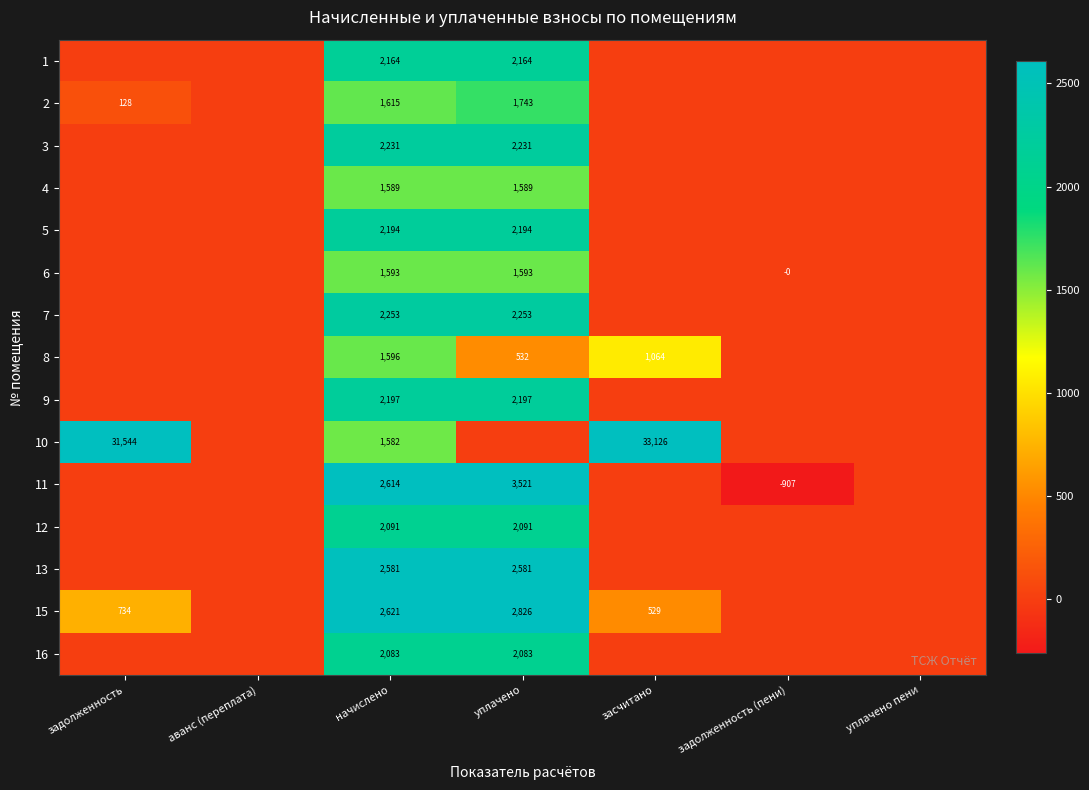

The value of 10 at начислено is 1582. True or false?

True